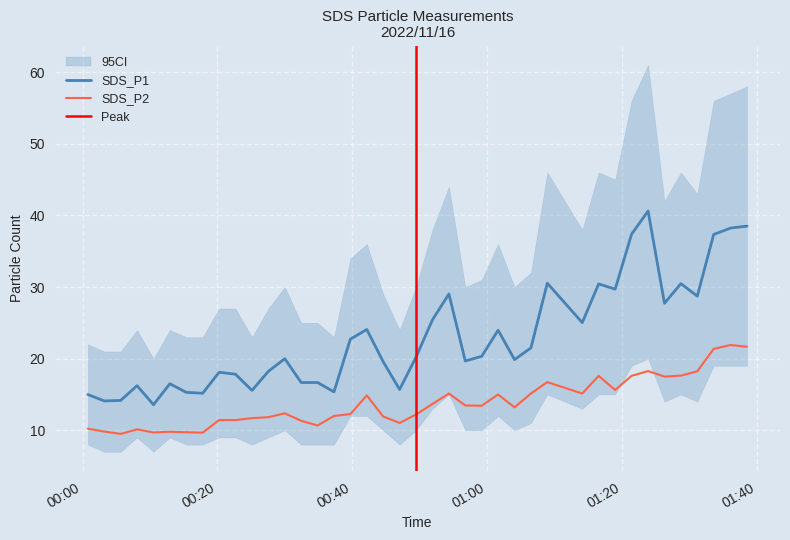

How many categories are shown in the chart?

40